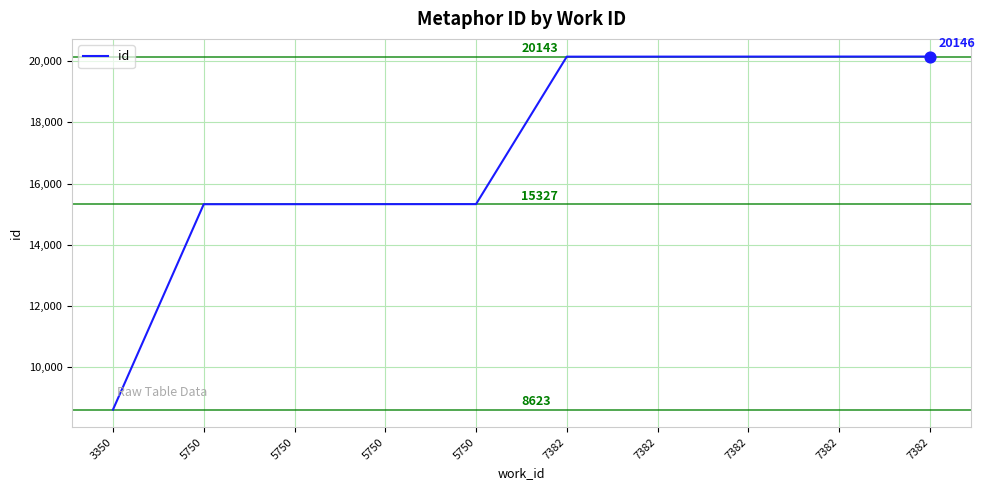

Which has a higher value, 7382 or 5750?

7382